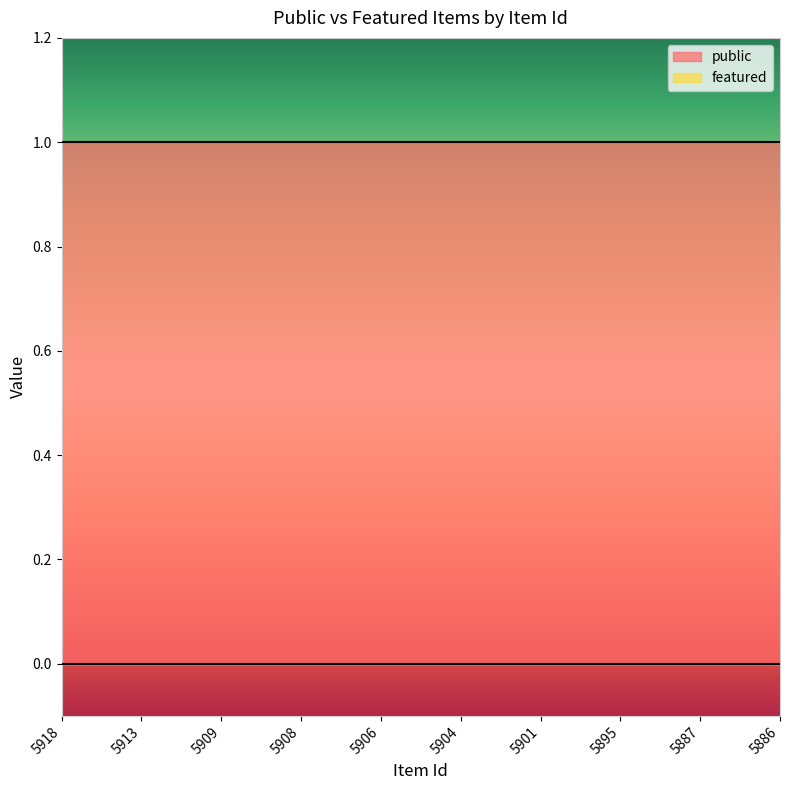

Which series has the largest total across all categories?

public